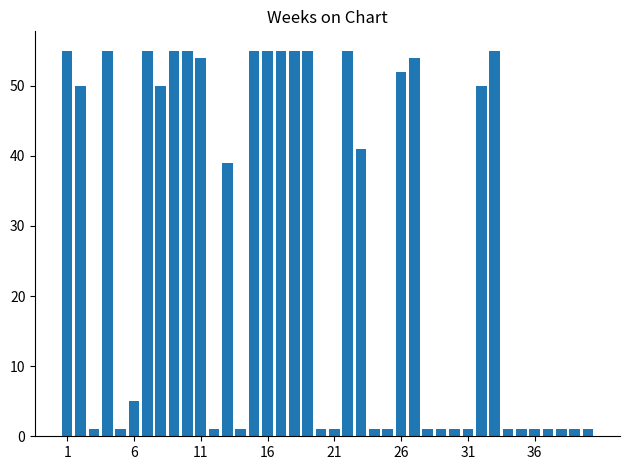

What is the maximum value shown in the chart?

55